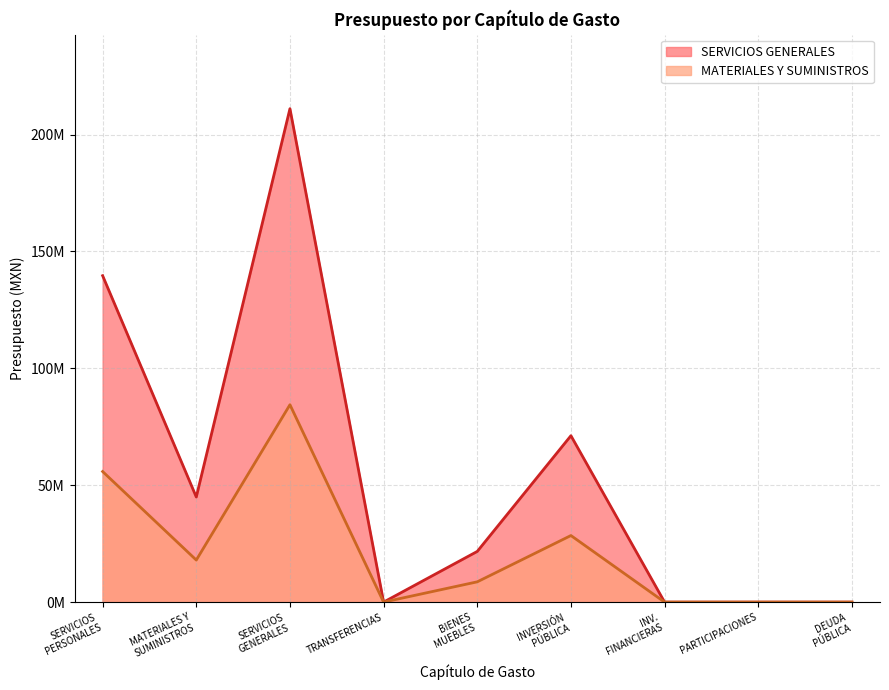

What is the maximum value shown in the chart?

211092650.5